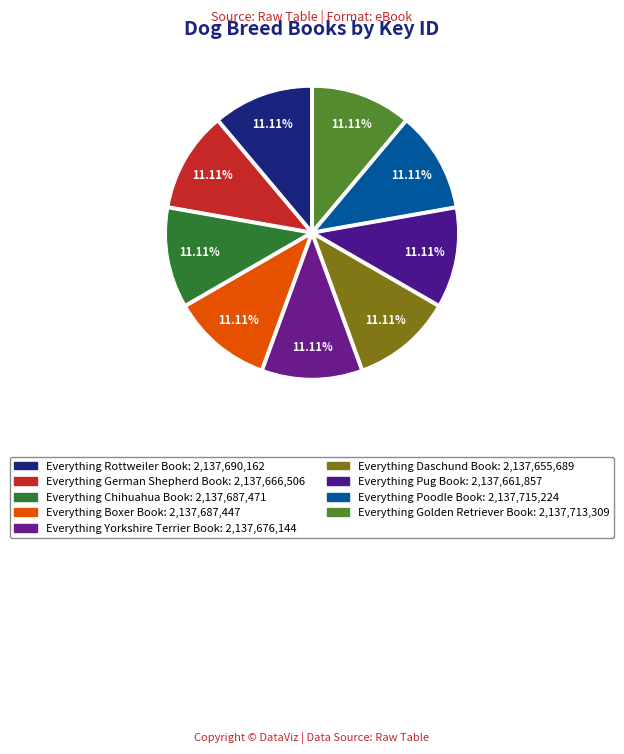

How many slices are in this pie chart?

9